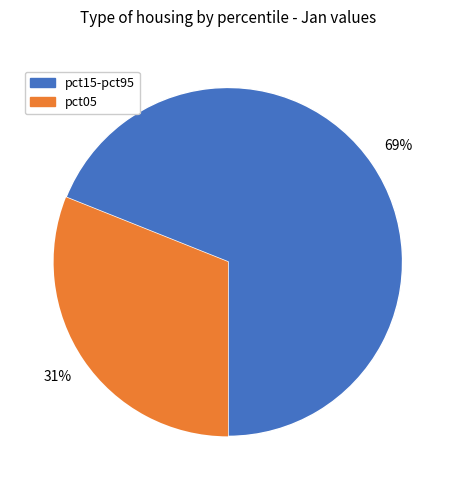

To the nearest percent, what is the difference between the largest and smallest slice percentages?

38%